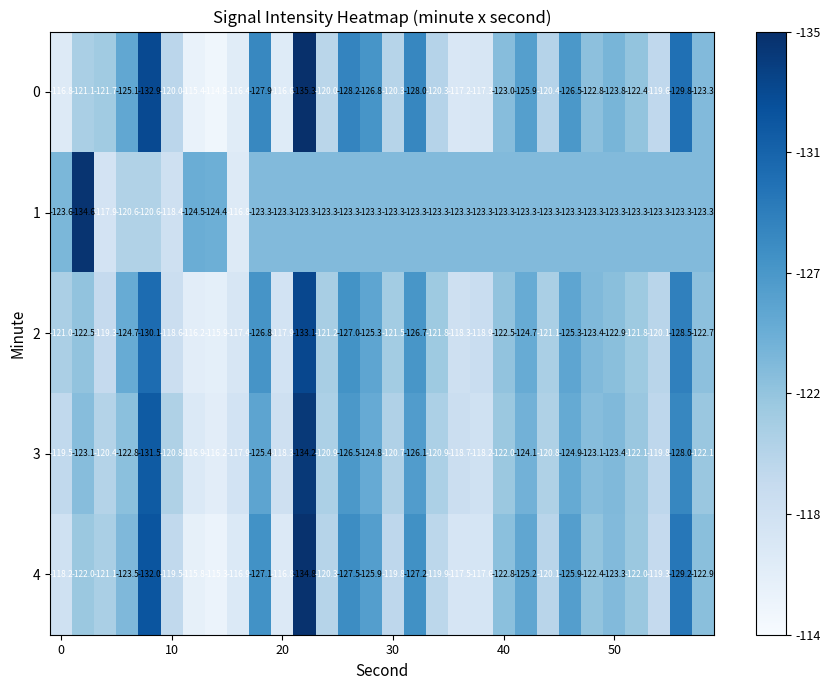

List the series in order of their peak value, lowest first.

1, 3, 2, 4, 0